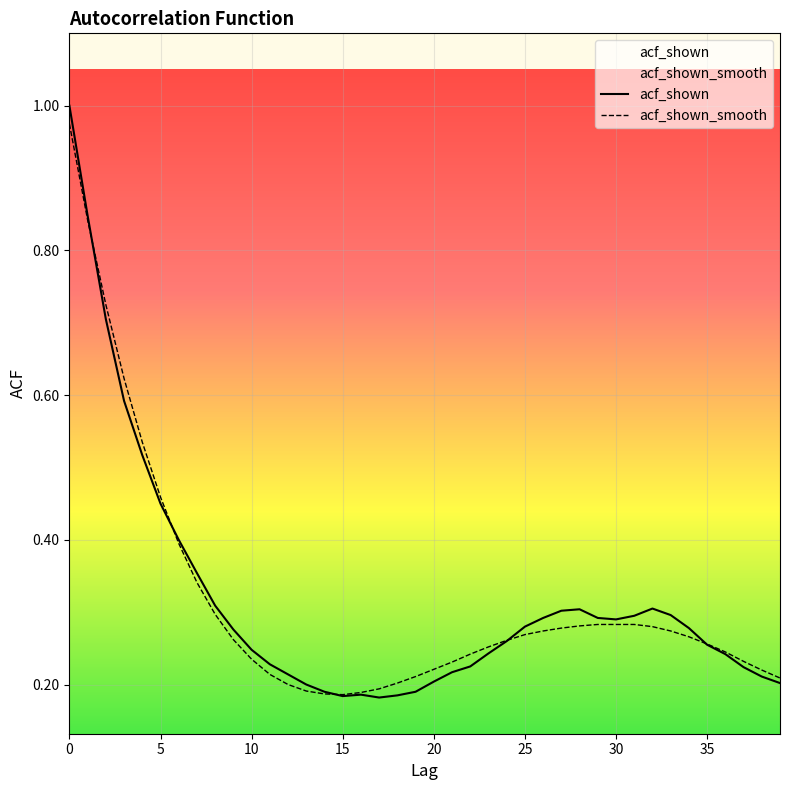

What is the smallest value displayed?

0.2